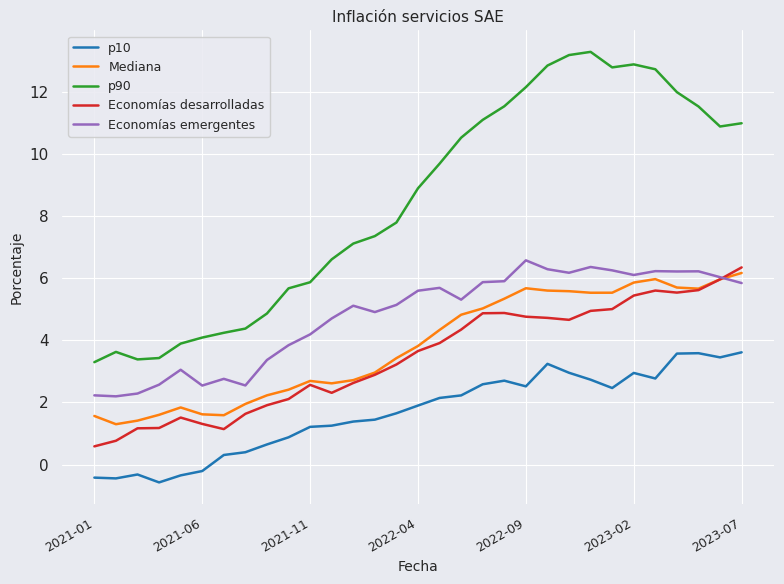

What is the minimum value shown in the chart?

-0.6